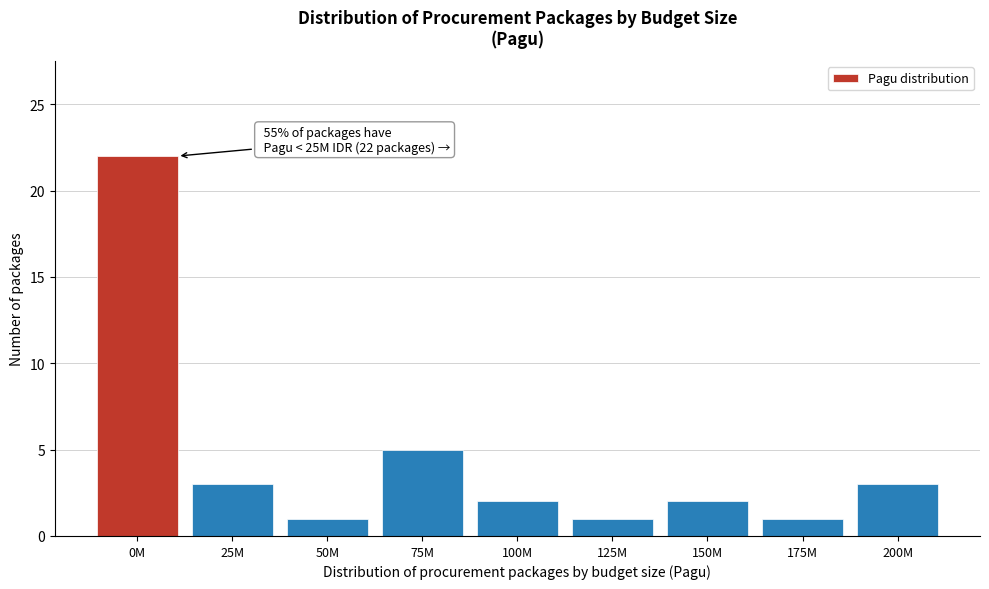

Reading right to left, what are all the values shown in this chart?

3	1	2	1	2	5	1	3	22